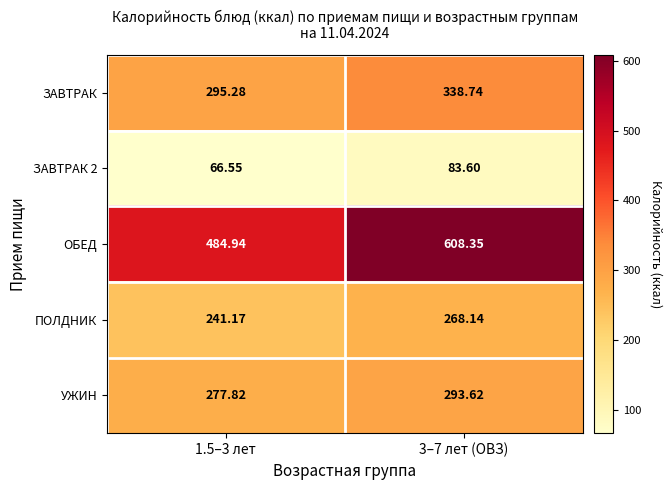

Between 1.5–3 лет and 3–7 лет (ОВЗ), which series saw the biggest shift?

ОБЕД